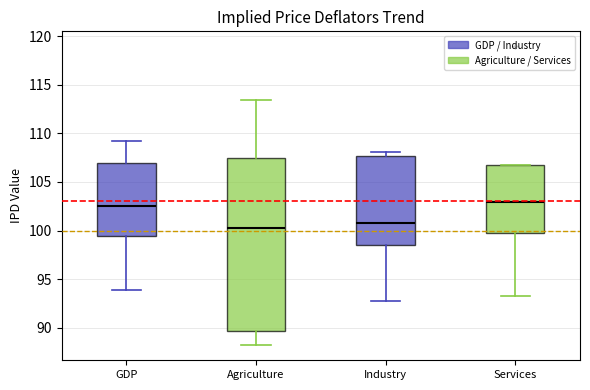

Reading left to right, read every box against the y-axis: the position of its median line, the range the box covers, and the ends of its whiskers. The values are not printed on the chart, so give them approximately, as read against the axis.

GDP: median 102.5, box 99.5 to 107.0, whiskers 94.0 to 109.0
Agriculture: median 100.5, box 89.5 to 107.5, whiskers 88.0 to 113.5
Industry: median 101.0, box 98.5 to 107.5, whiskers 93.0 to 108.0
Services: median 103.0, box 99.5 to 107.0, whiskers 93.0 to 107.0